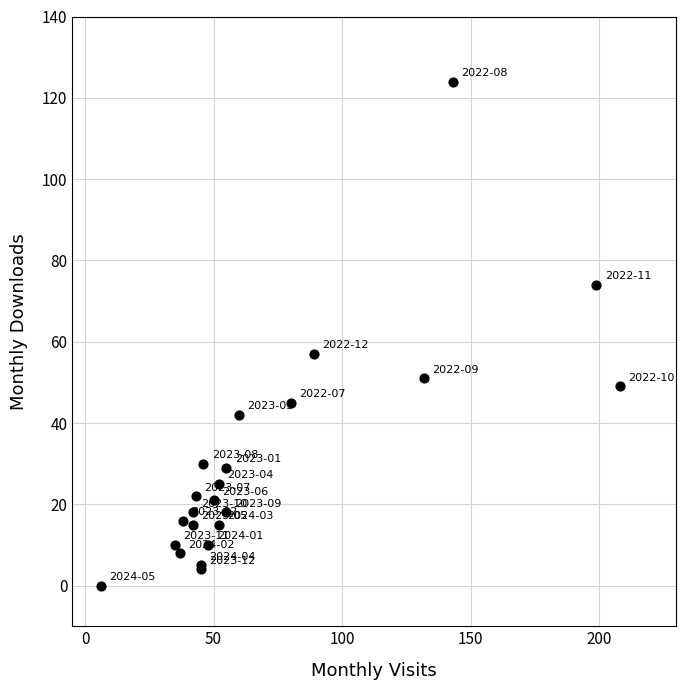

What Y value in the scatter plot is closest to 62?

57